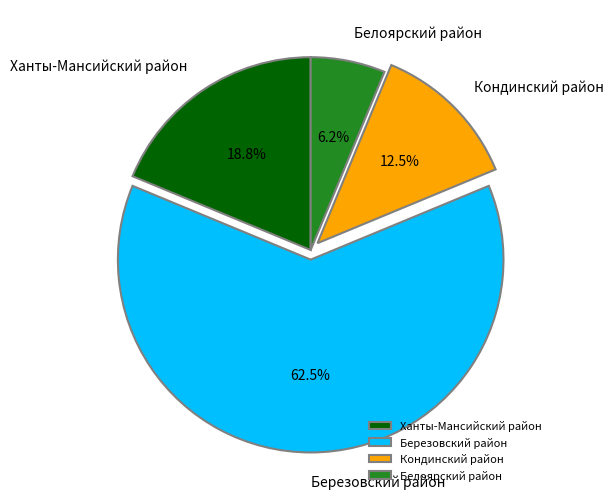

Rank the categories by value from lowest to highest.

Белоярский район, Кондинский район, Ханты-Мансийский район, Березовский район